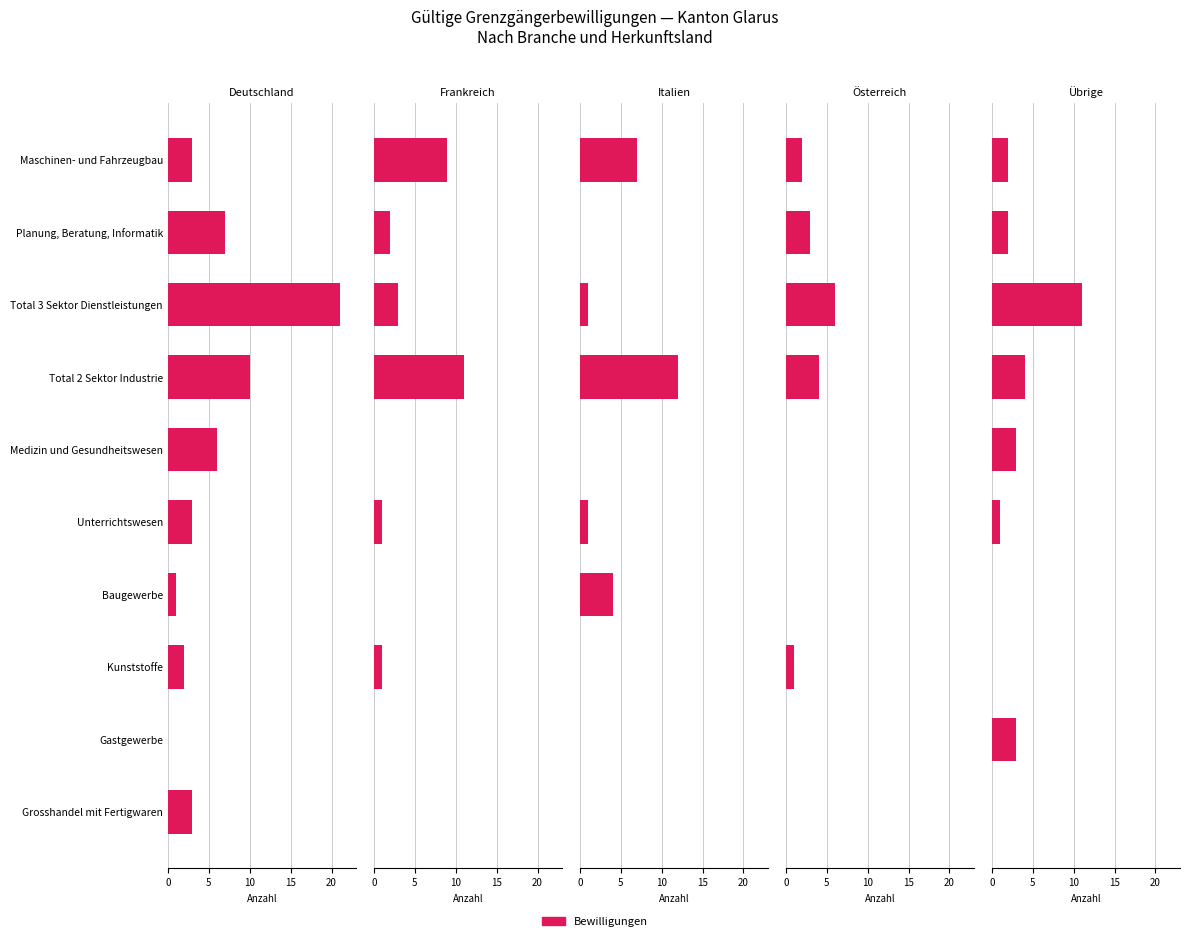

What is the difference between the maximum and minimum values in the Österreich series?

6